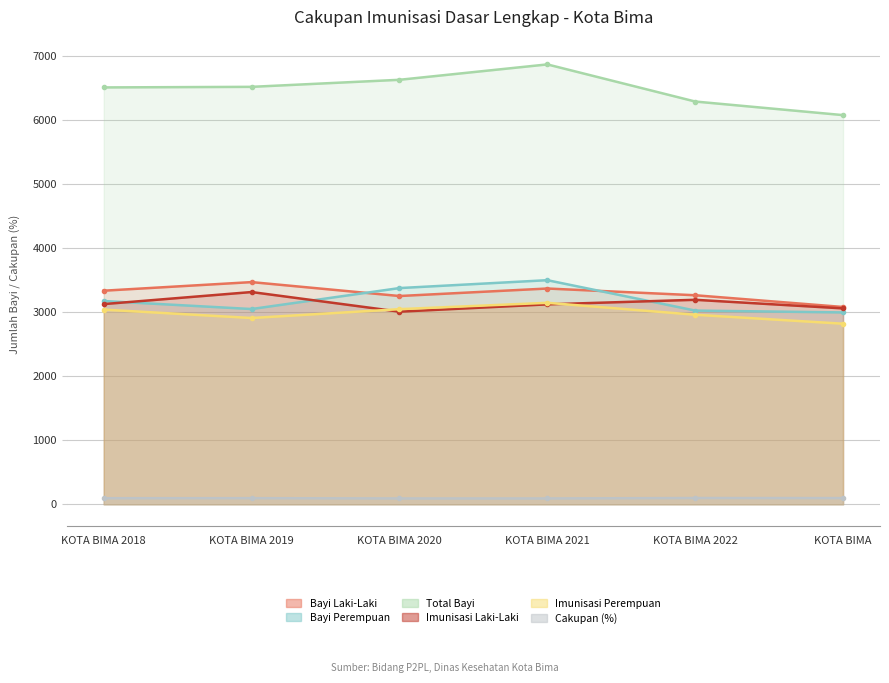

At how many categories does at least one series exceed 3146?

6